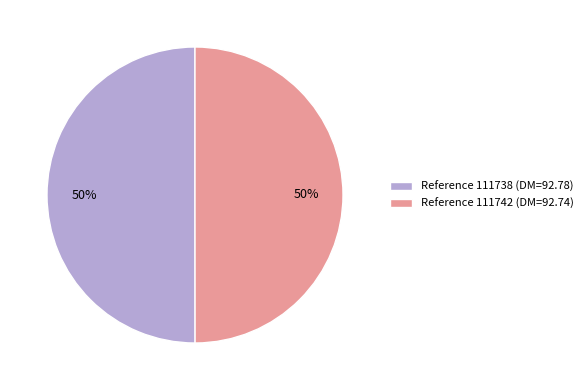

Is it true that Reference 111742 (DM=92.74) is 60% of the pie?

False